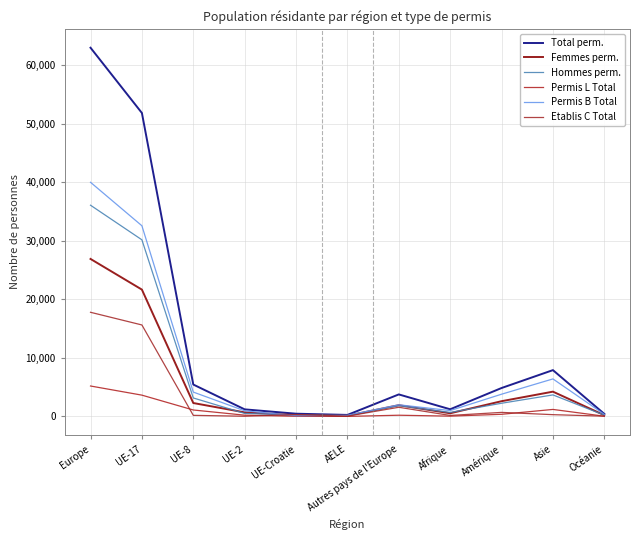

Which series has the widest spread of values?

Total perm.